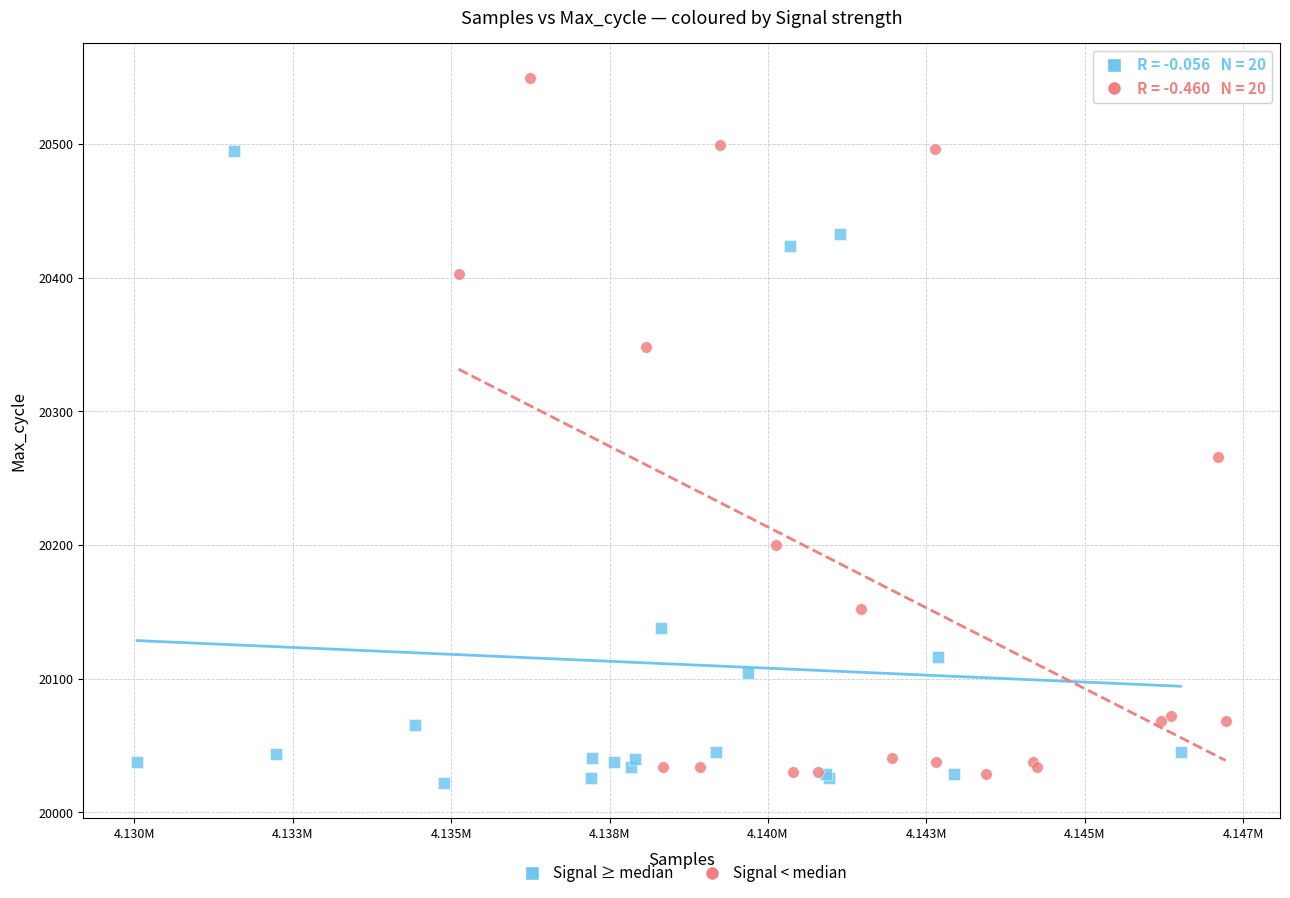

Which series has the largest Y range (max minus min)?

Signal < median